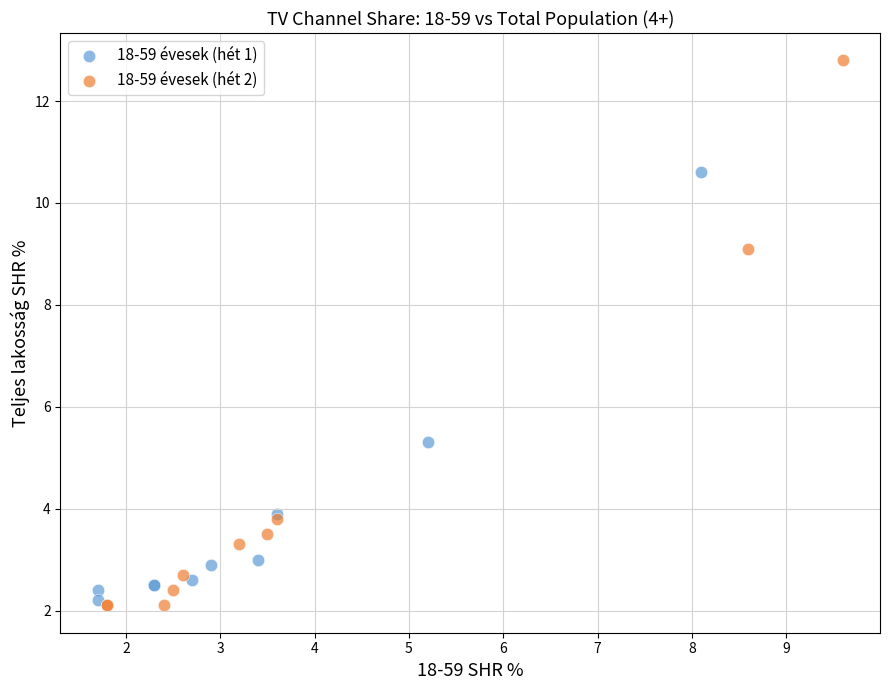

Which series has the widest spread of Y values?

18-59 évesek (hét 2)